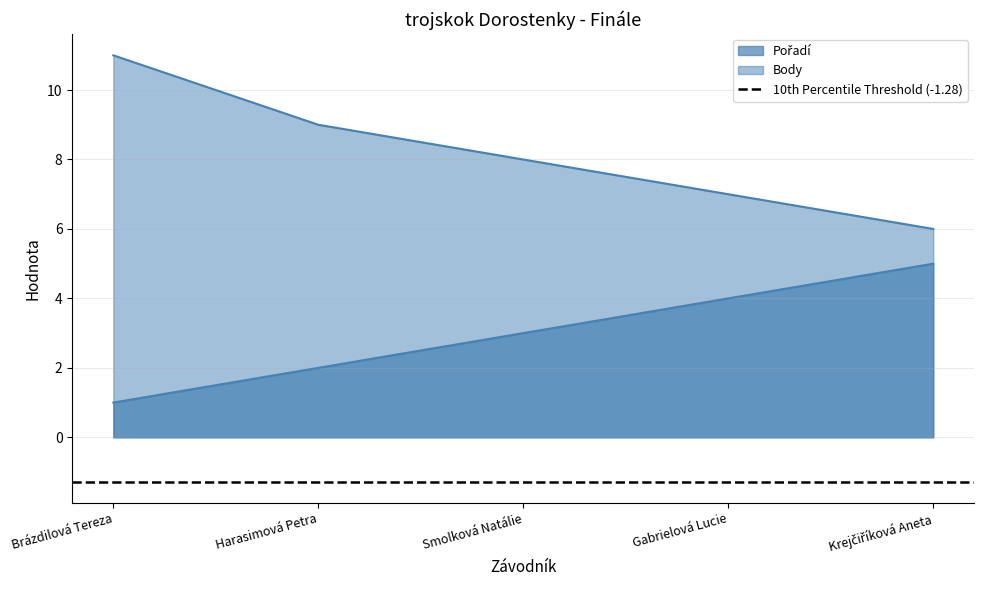

Is it true that Body equals 2 at Smolková Natálie?

False